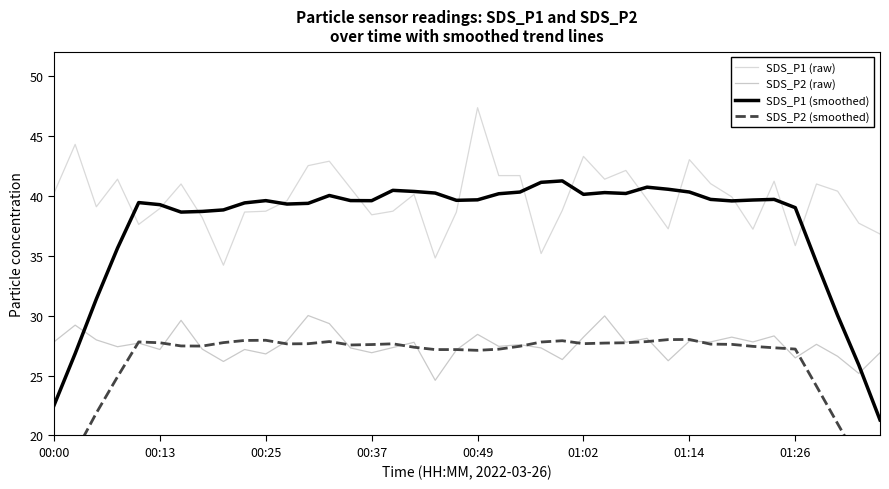

How many data points in SDS_P1 (smoothed) are above 39?

28